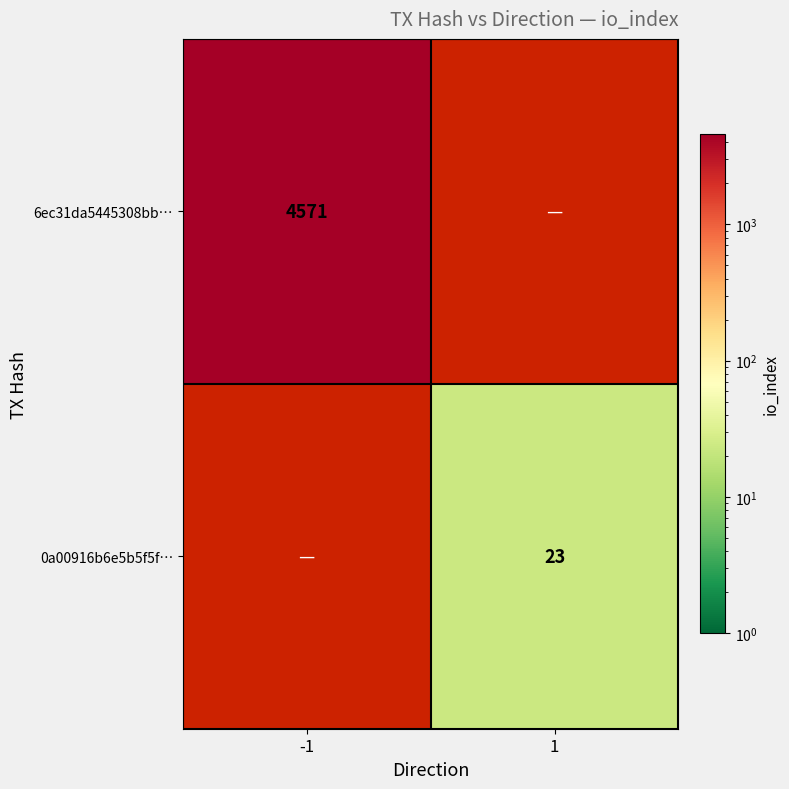

At how many categories does at least one series exceed 4337?

1